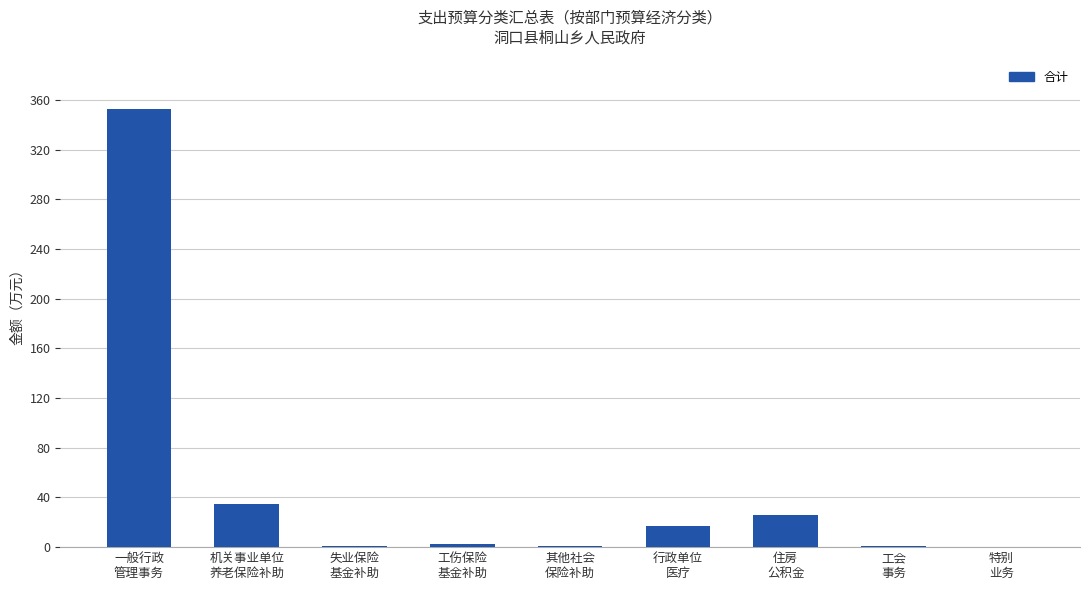

At which category does the chart reach its peak across all series?

一般行政
管理事务